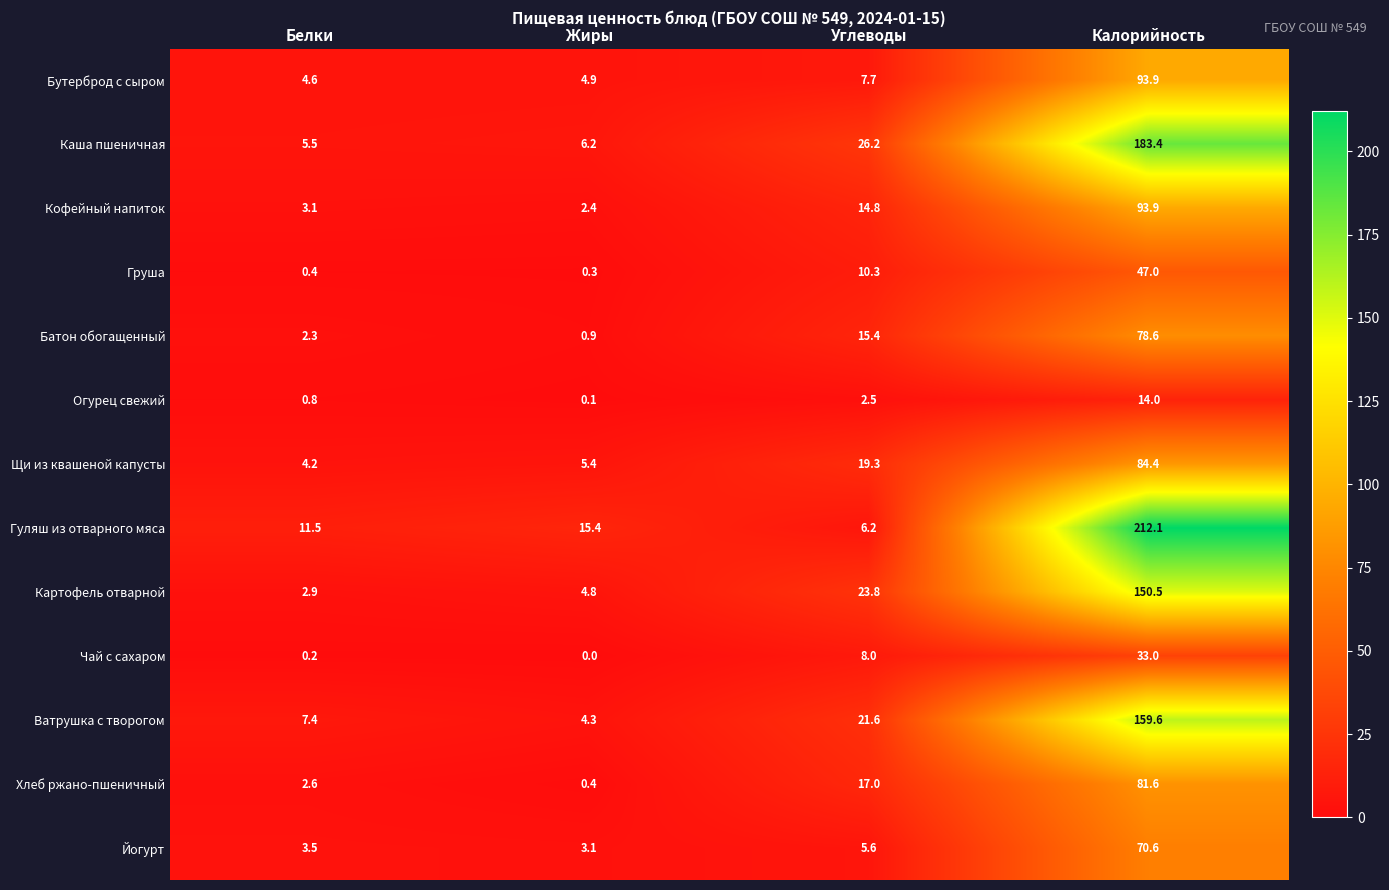

The value of Щи из квашеной капусты at Калорийность is 84.4. True or false?

True